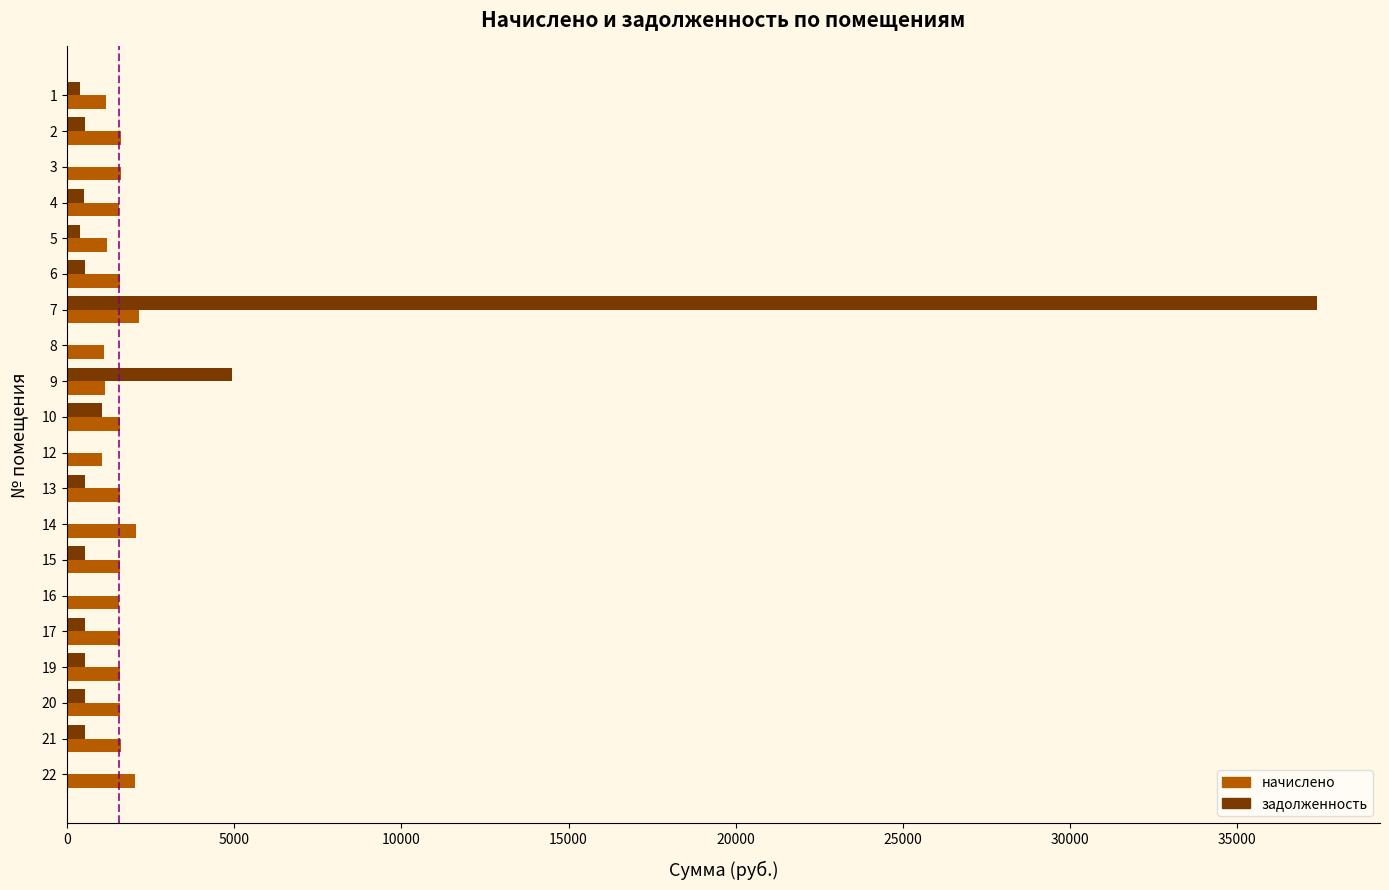

Is the value of начислено at 5 greater than the value of задолженность at 9?

No